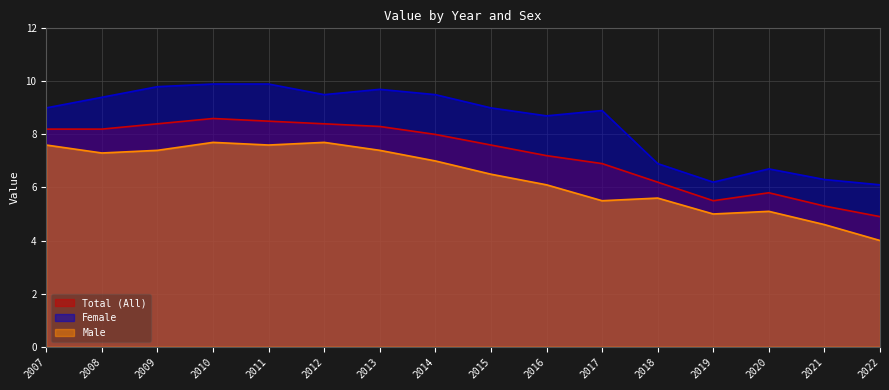

How many data points in Female are above 9?

7